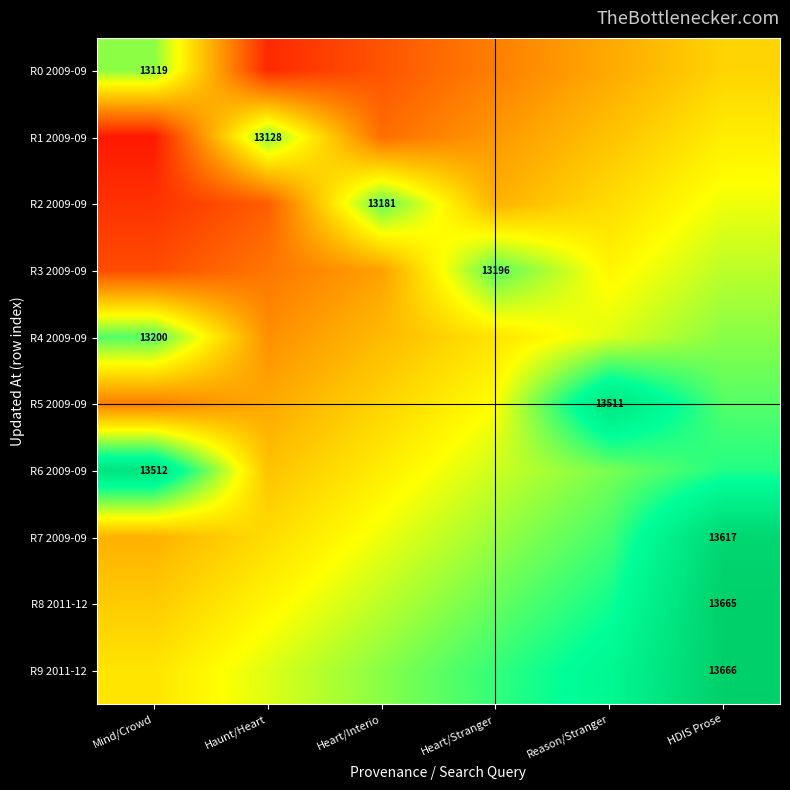

What is the total value across all series at Reason/Stranger?

5.9